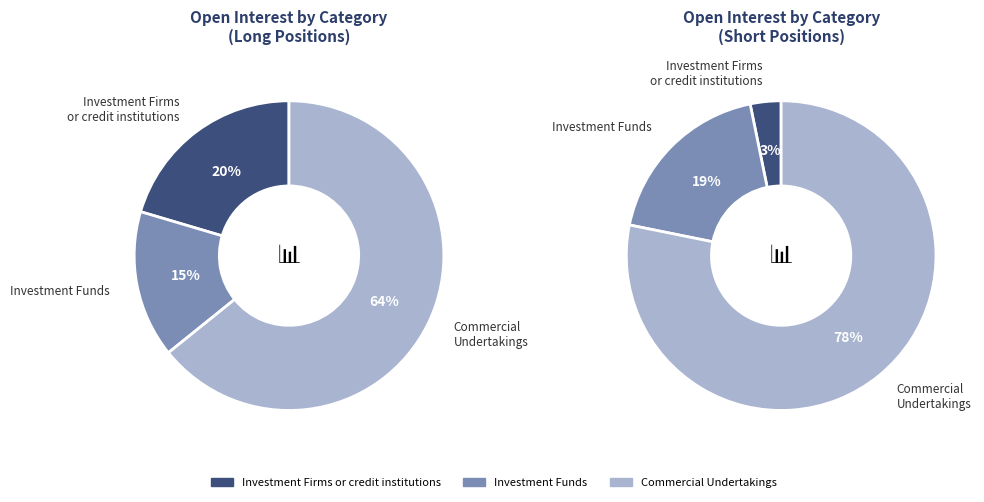

Count the number of slices in the pie.

3